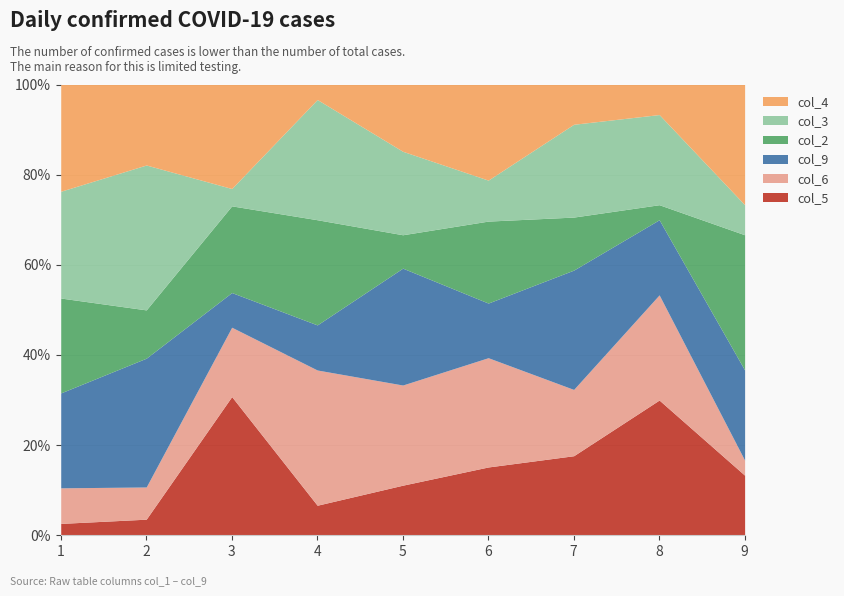

What is the difference between the maximum and second lowest values in the col_3 series?

7